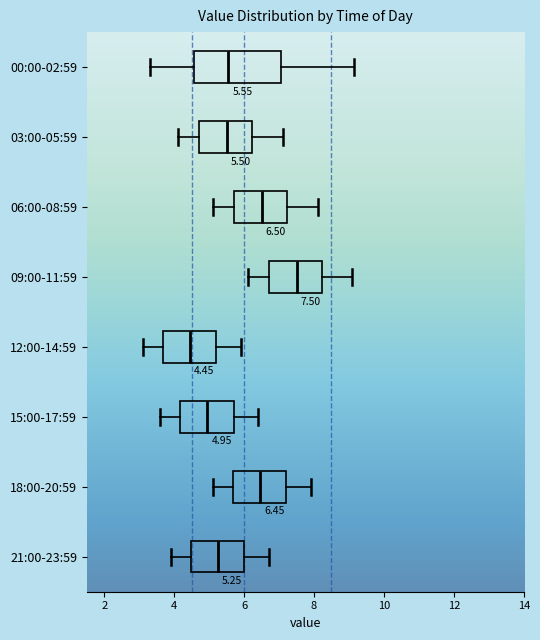

Which box's median line is the furthest to the left?

12:00-14:59